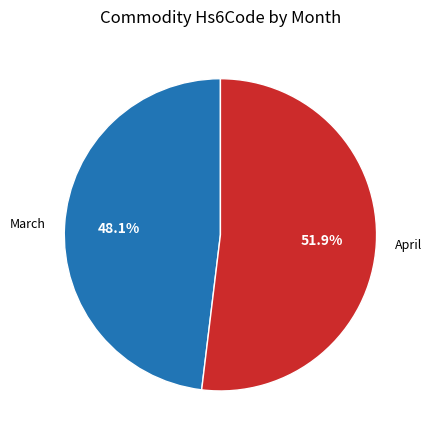

Which has a higher value, April or March?

April